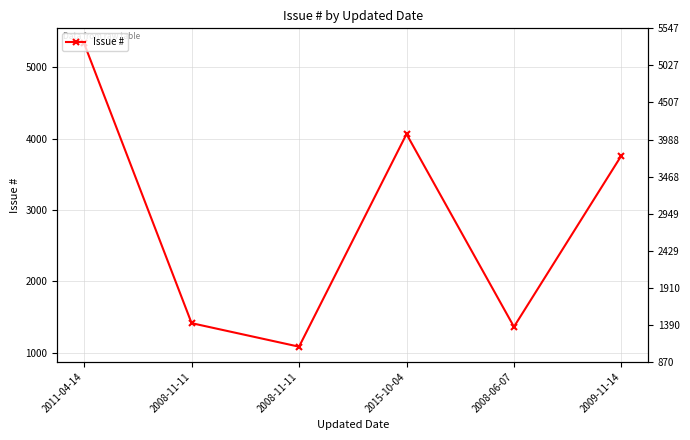

At which category does the data reach its first local peak?

2015-10-04